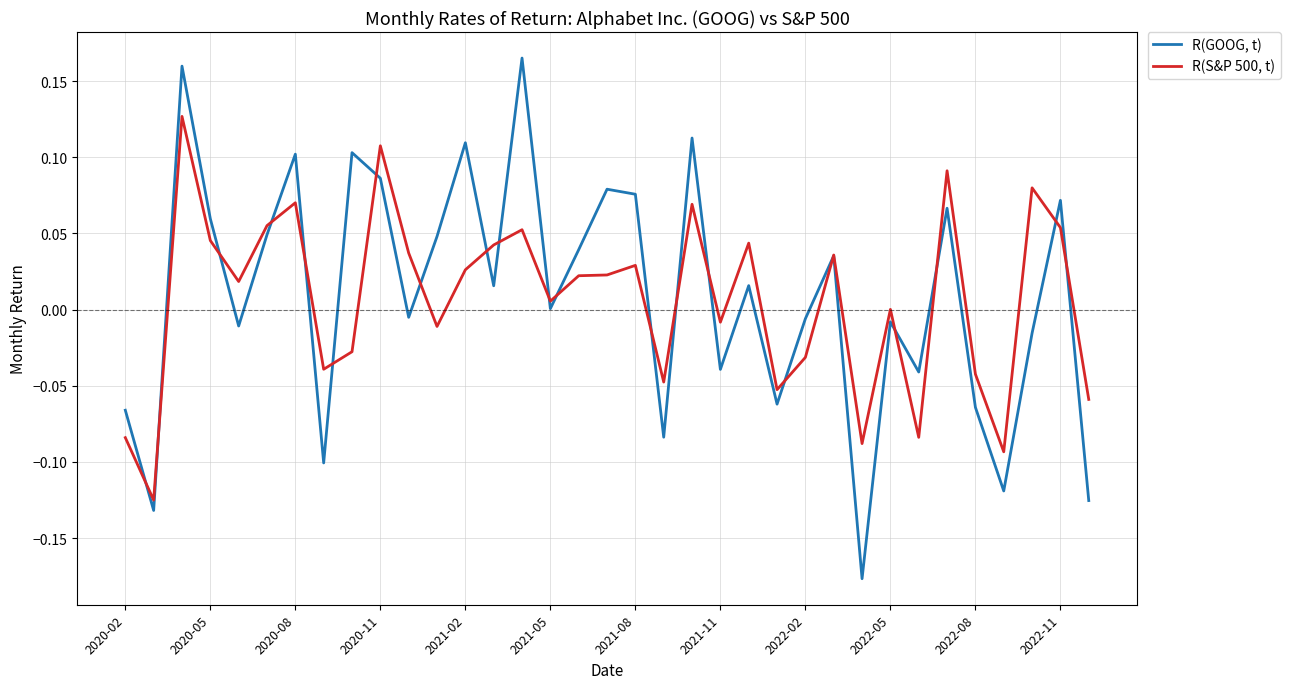

Which series has the largest range (max minus min)?

R(GOOG, t)